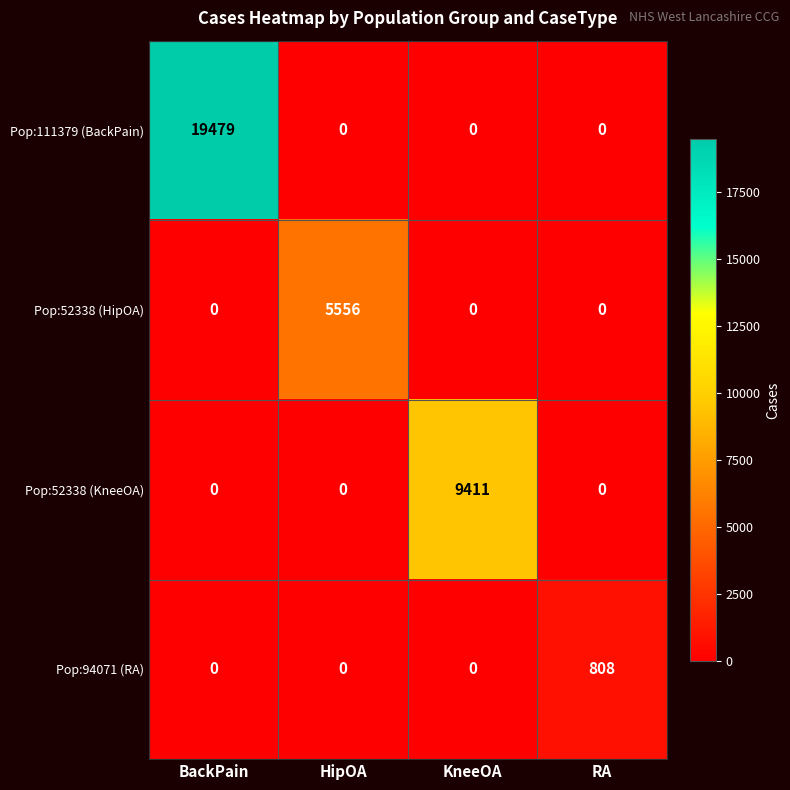

The Pop:52338 (HipOA) series shows 5556 at HipOA. True or false?

True